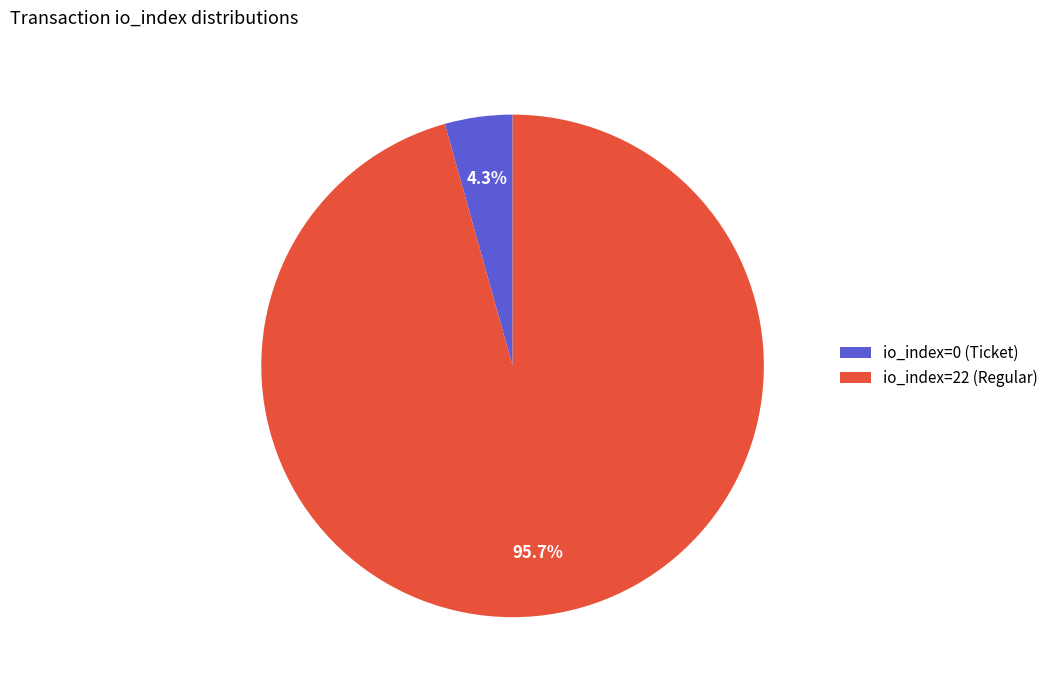

Which slice is the smallest?

io_index=0 (Ticket)